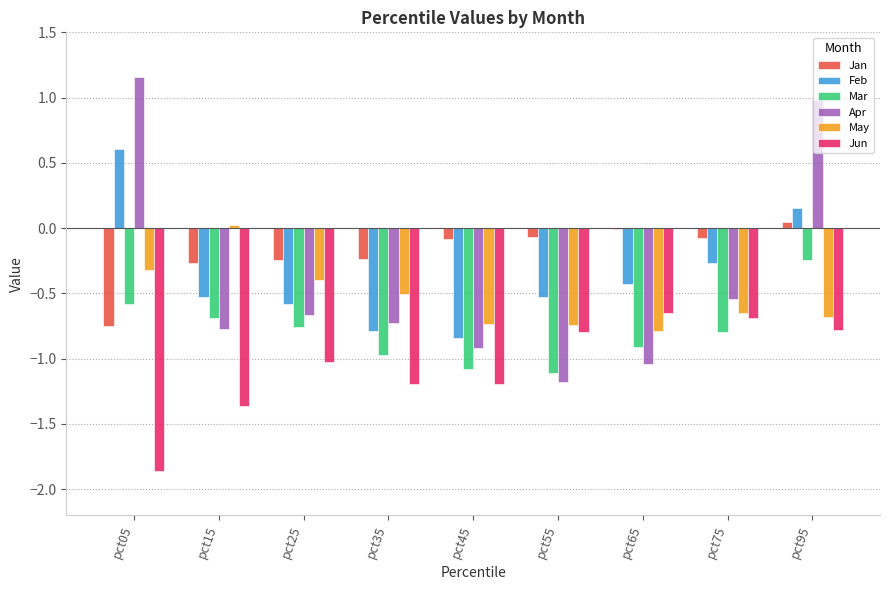

Are the bars horizontal?

No